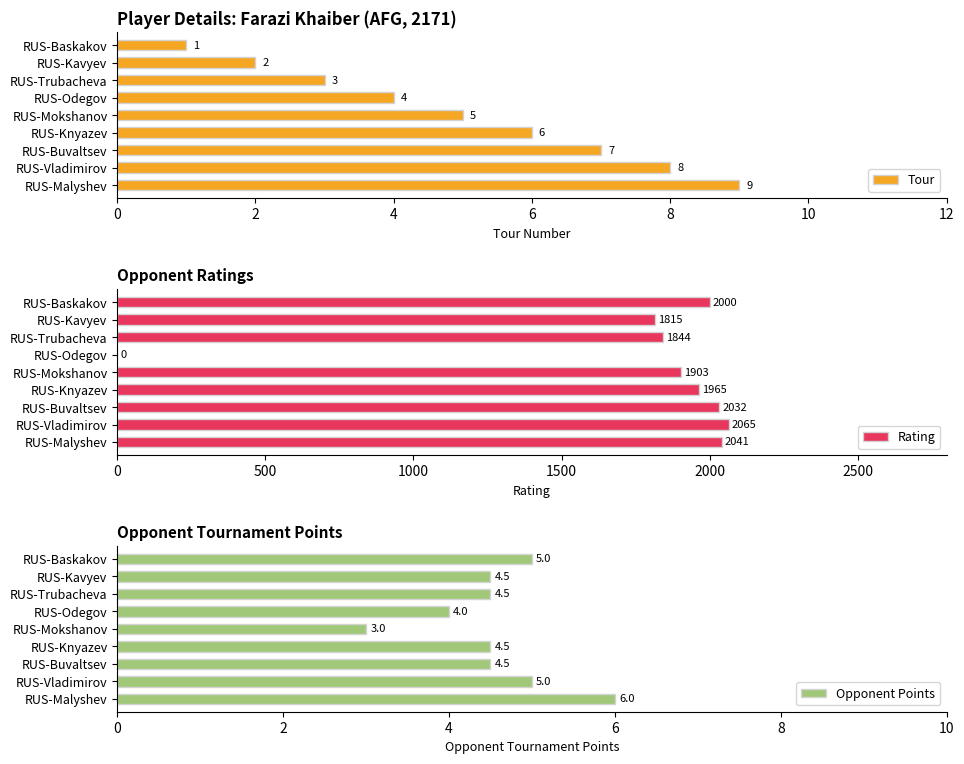

What is the sum of all Tour values?

45